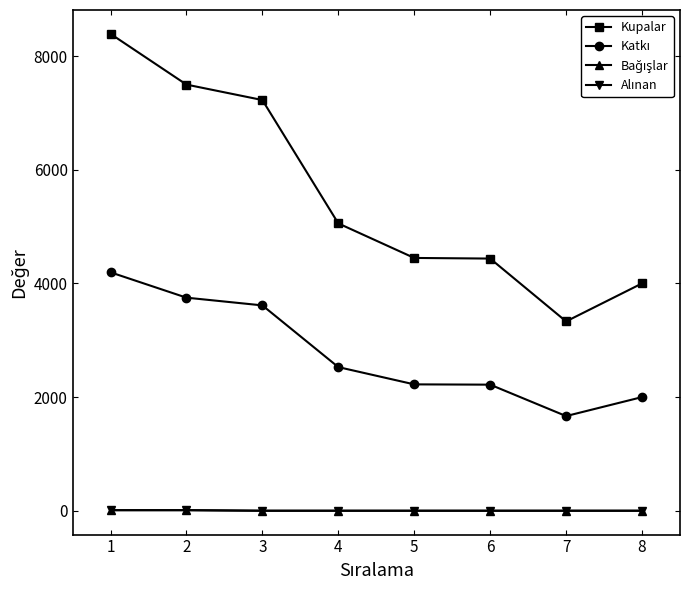

True or false: Bağışlar and Katkı cross at least once.

False